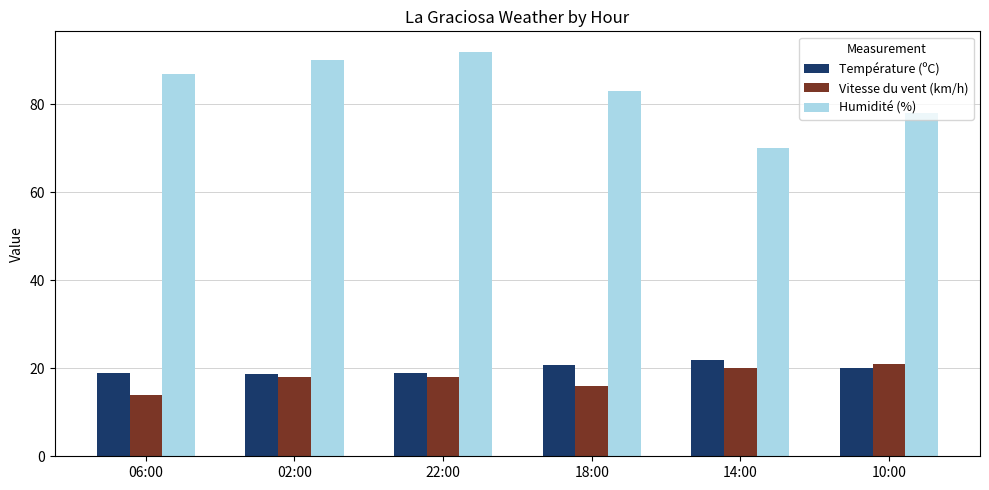

What position from the left is 10:00?

6